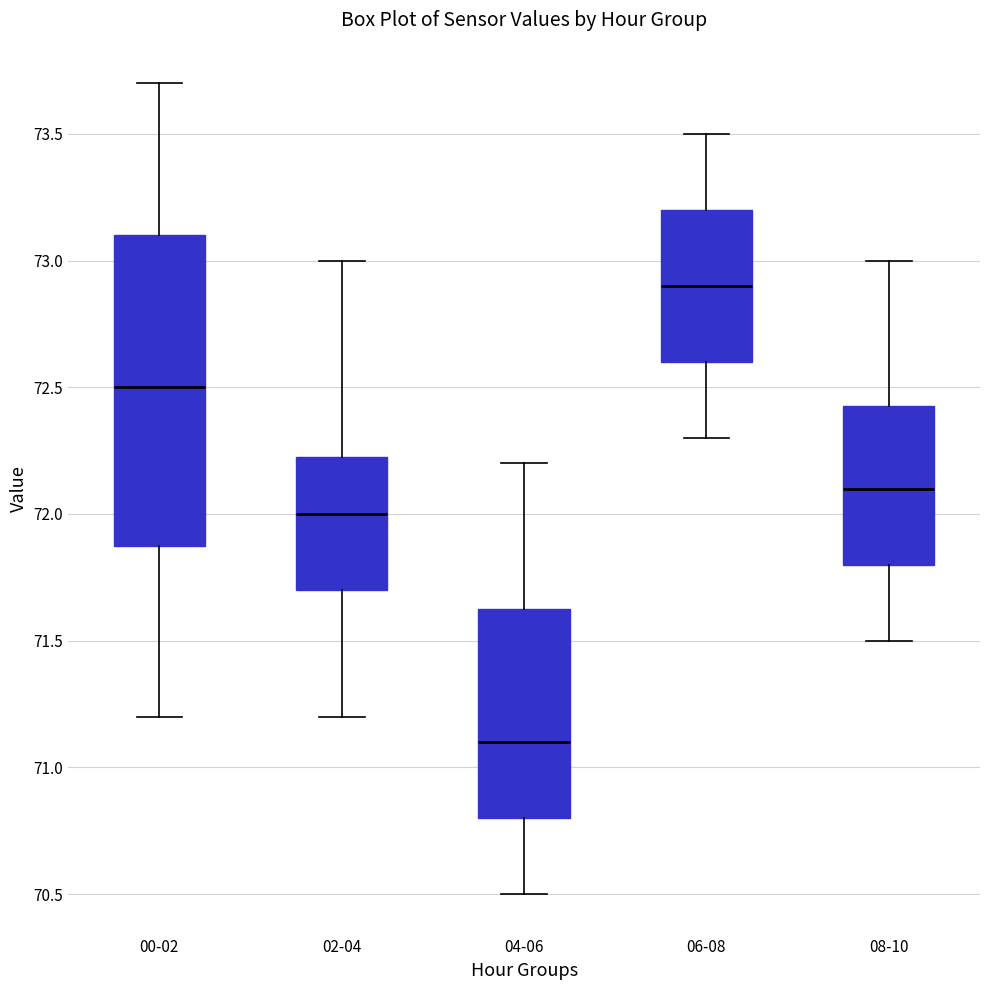

Which box's median line is the highest?

06-08